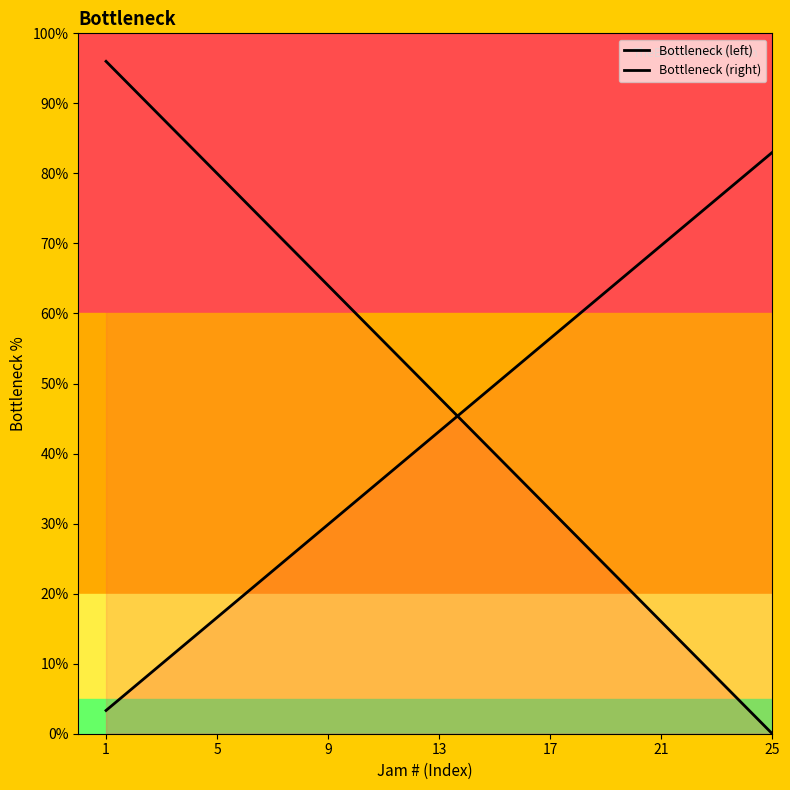

At which category does the chart reach its peak across all series?

1